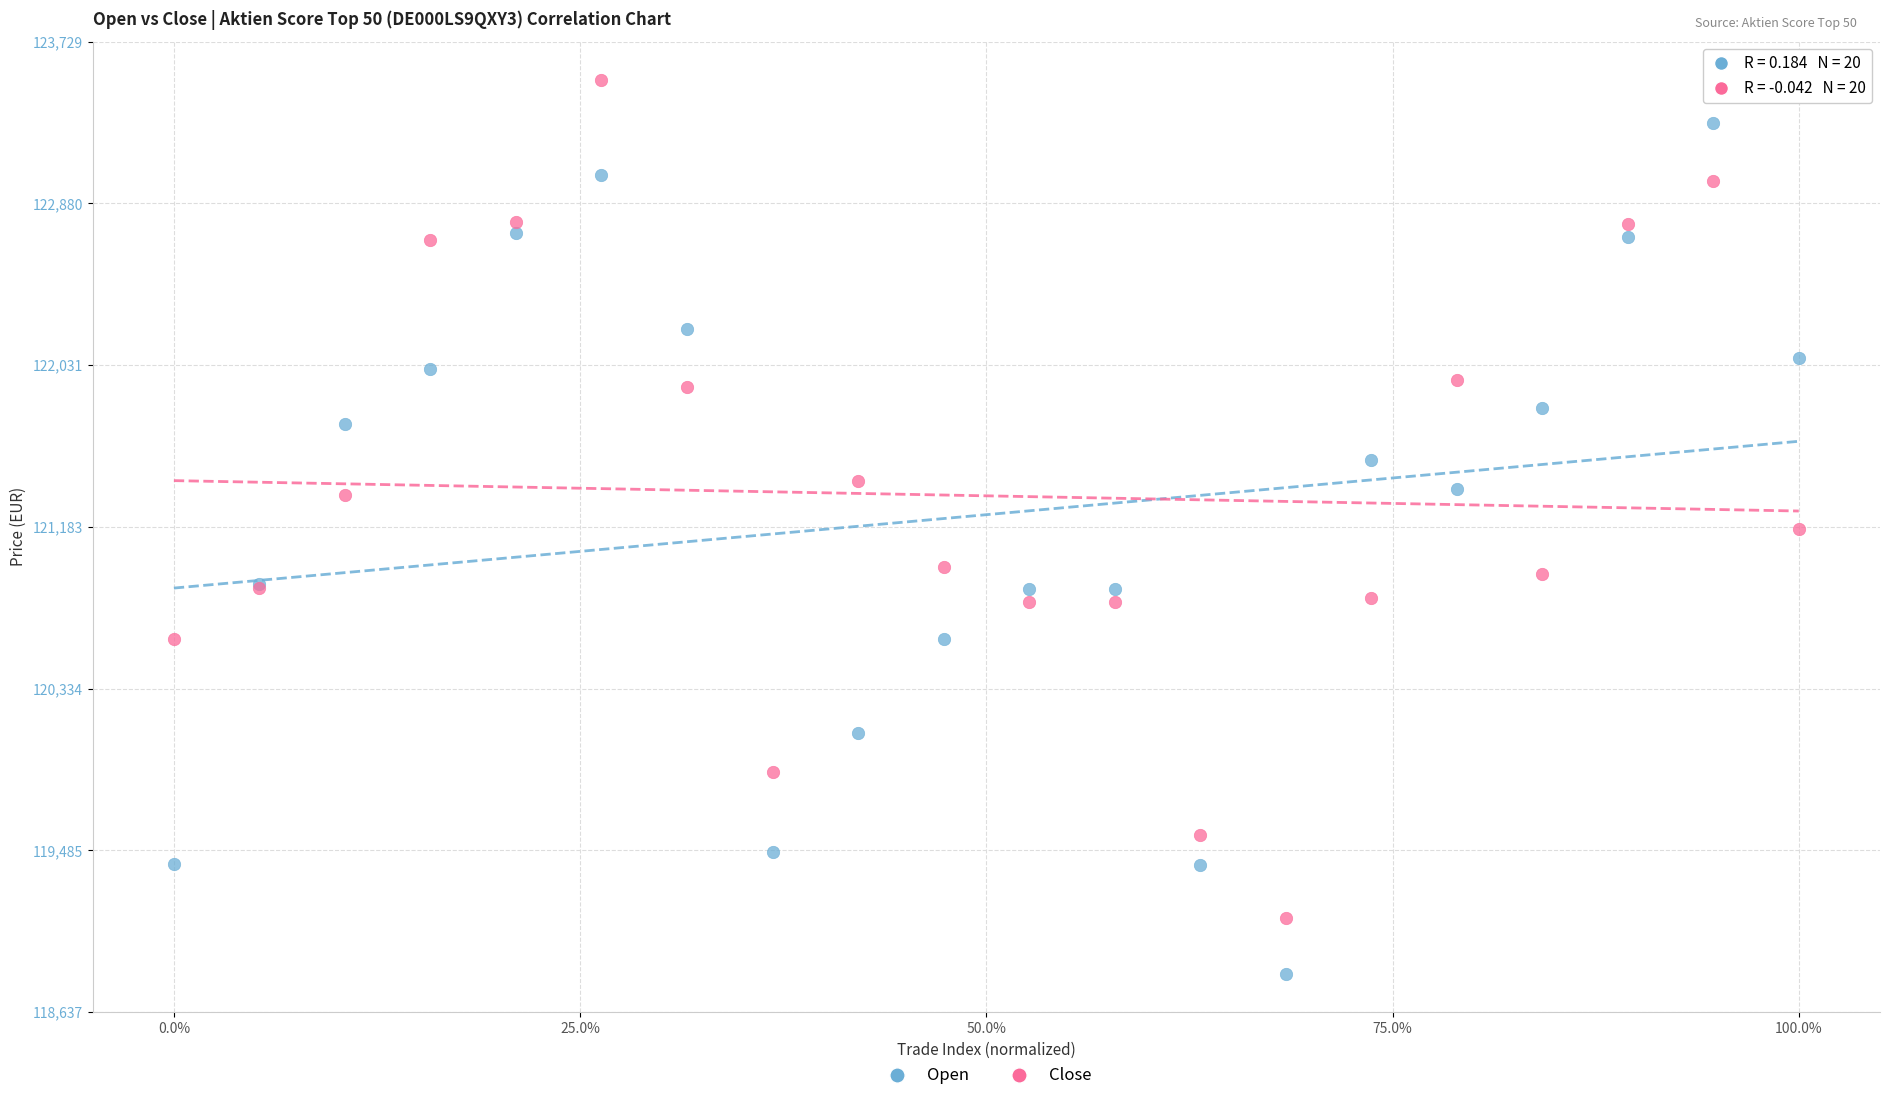

Which series reaches the minimum Y coordinate?

Open